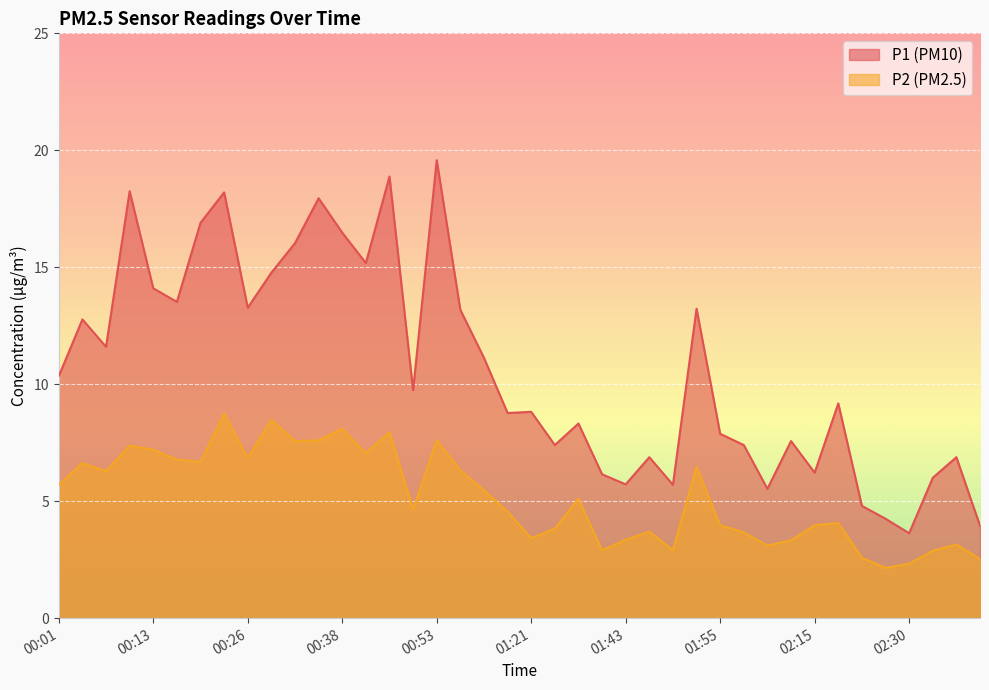

What position from the right is 01:03?

21